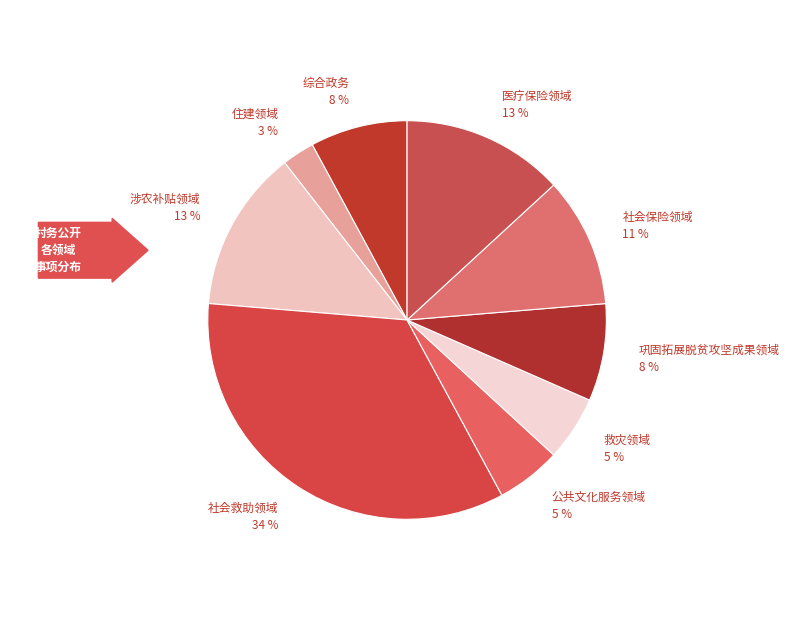

Is there a majority slice in this chart?

No